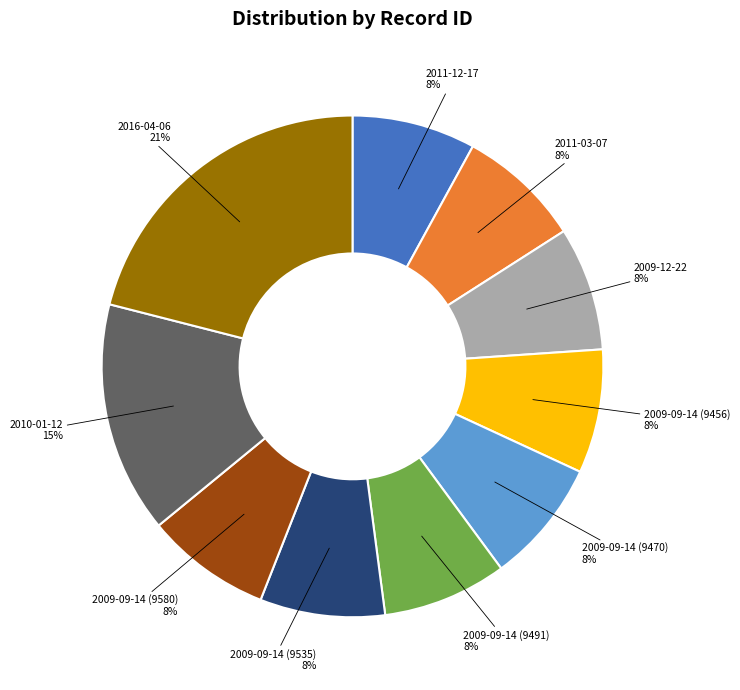

To the nearest percent, what is the combined percentage of 2009-09-14 (9456) and 2009-09-14 (9470)?

16%